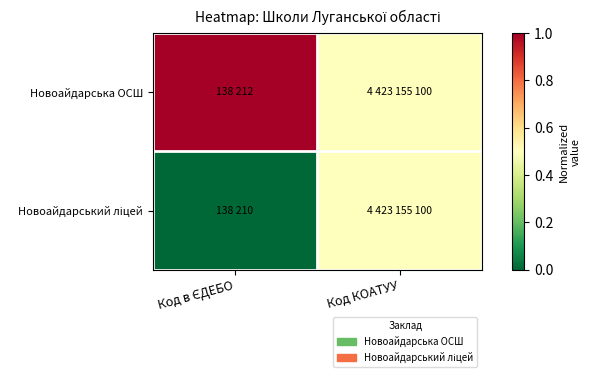

Rank the series at Код в ЄДЕБО from lowest to highest value.

Новоайдарський ліцей, Новоайдарська ОСШ